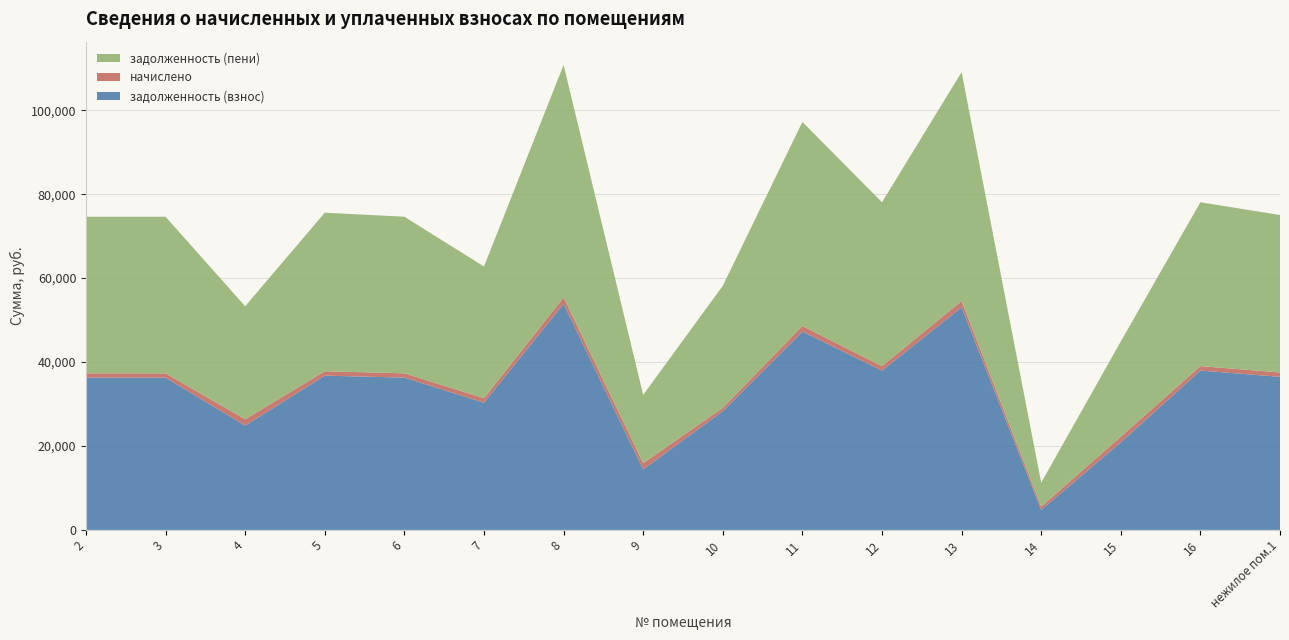

Reading left to right, list all the values displayed in this chart.

задолженность (взнос): 36296.6	36292.1	24858.7	36762.8	36296.6	30314.6	53887.2	14420.2	28292.1	47278.7	37971.9	53048.8	4771.5	20880.0	37971.9	36484.9
начислено: 1020.2	1020.2	1514.7	1033.3	1020.2	1067.3	1514.7	1491.1	795.3	1328.9	1067.3	1491.1	795.3	1328.9	1067.3	1033.3
задолженность (пени): 37316.8	37312.3	26919.8	37796.2	37316.8	31381.9	55401.9	16270.3	29087.4	48607.6	39039.2	54539.9	5689.9	22696.9	39039.2	37518.3